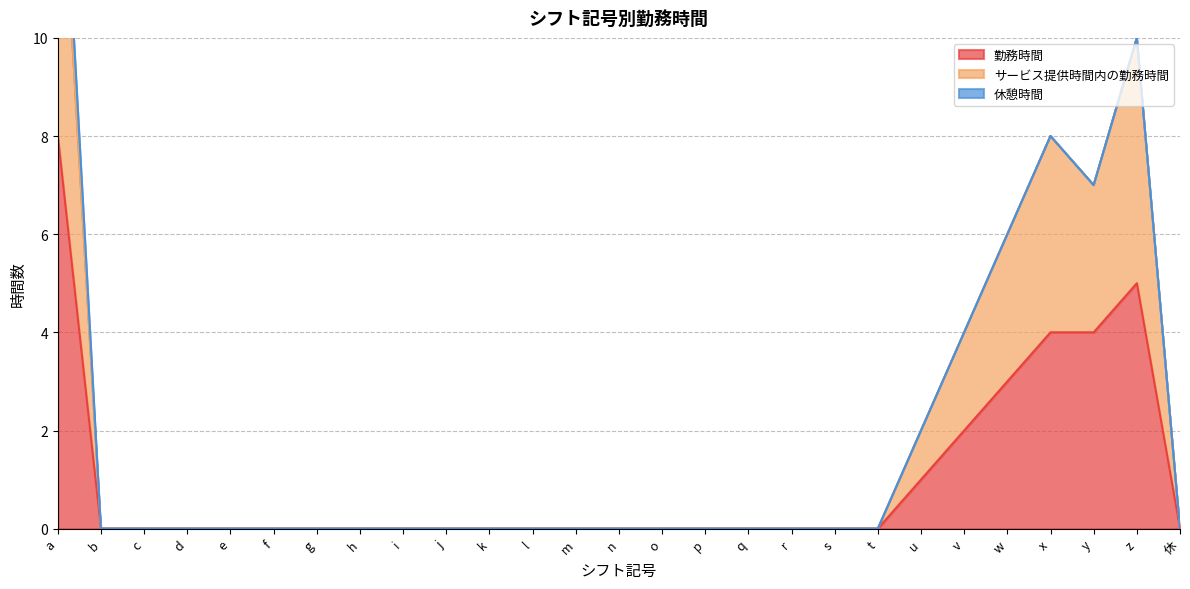

Where is 勤務時間 nearest to the value 4?

x